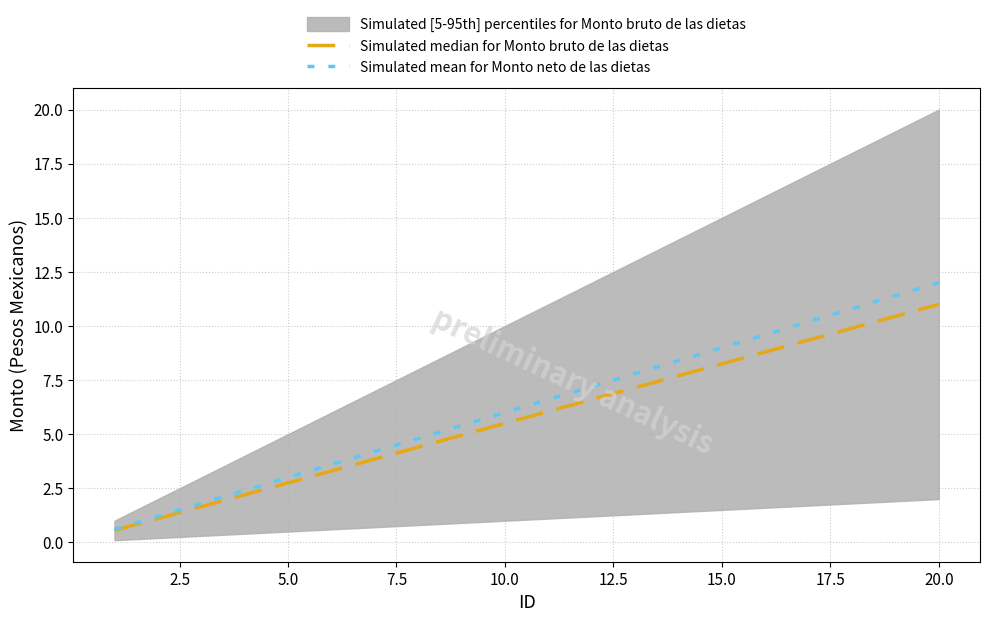

What is the lowest value of the Simulated mean for Monto neto de las dietas series?

0.6